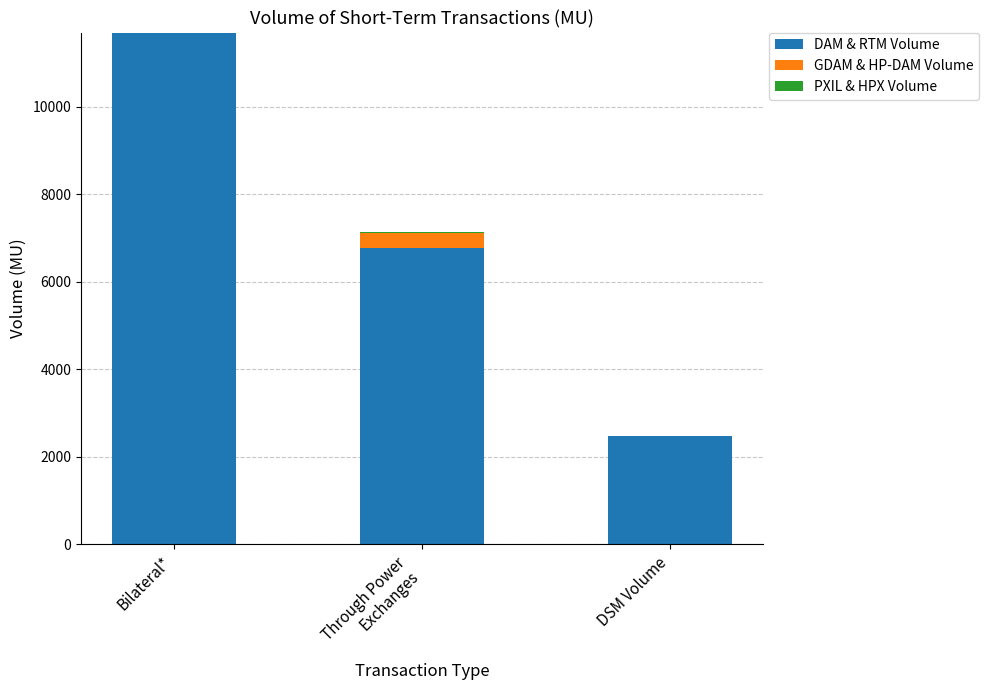

True or false: DAM & RTM Volume has a value of 3872.2 at DSM Volume.

False